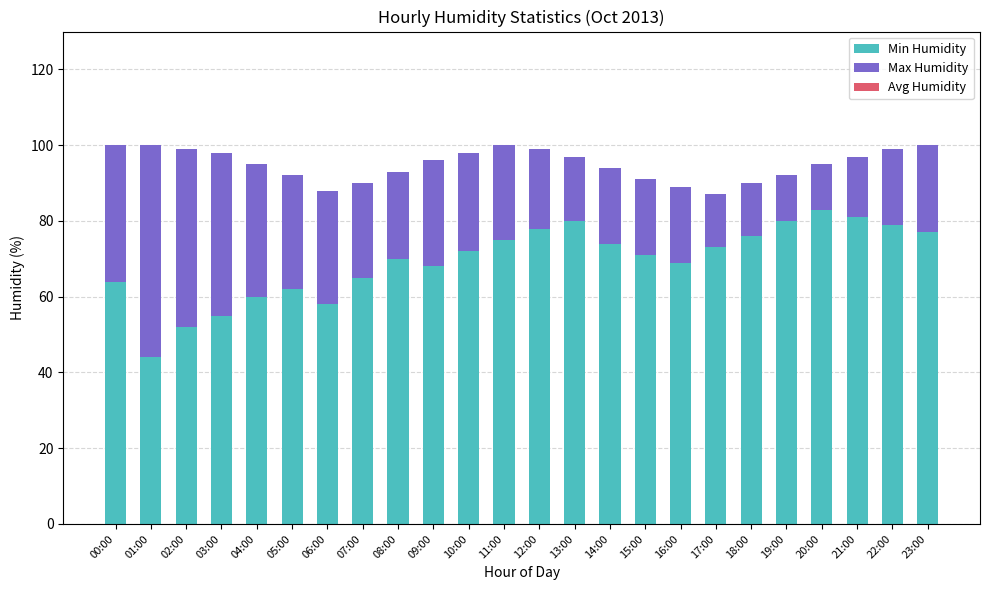

What is the lowest value of the Min Humidity series?

44